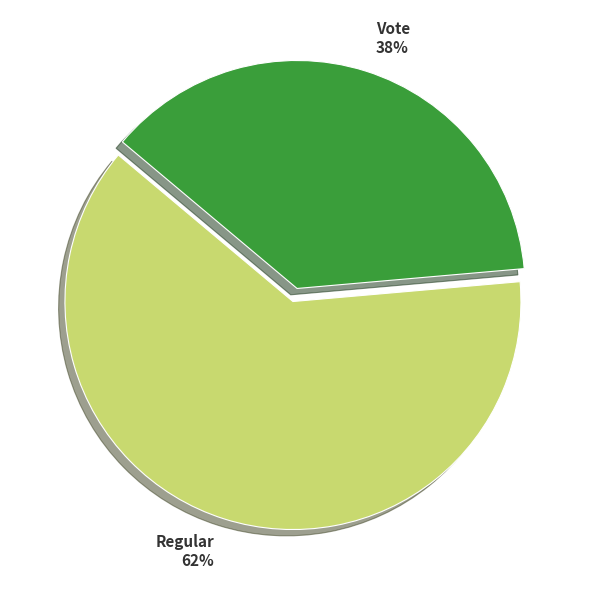

Does any single category account for the majority?

Yes